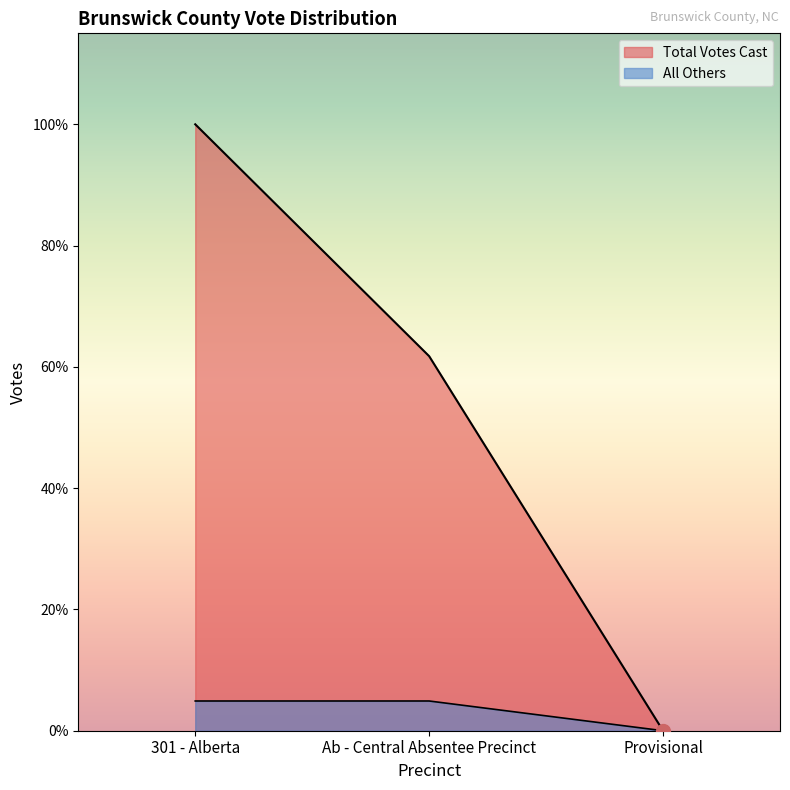

Rank the series by their maximum value, from lowest to highest.

All Others, Total Votes Cast